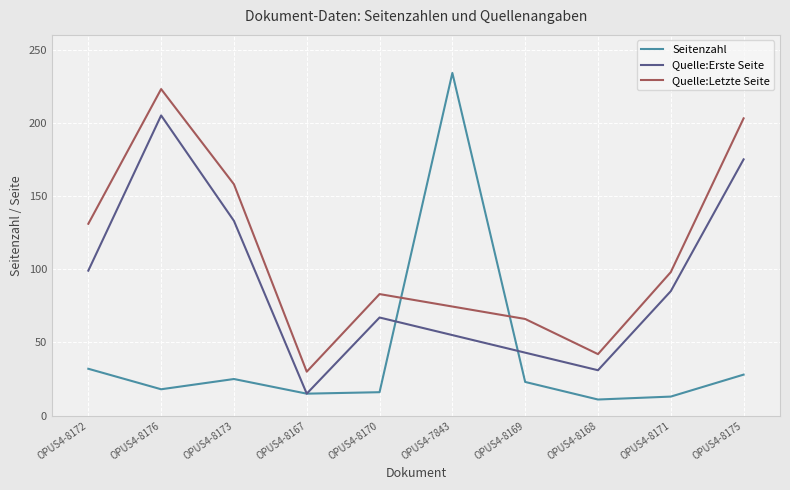

Is this an area chart (filled region under the line)?

No